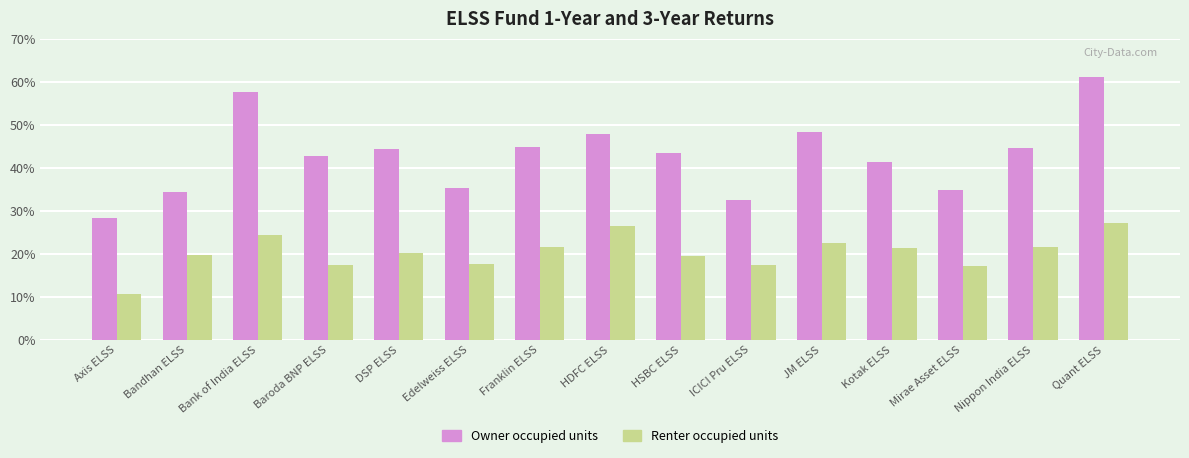

What is the difference between the Owner occupied units values at Edelweiss ELSS and Franklin ELSS?

9.5